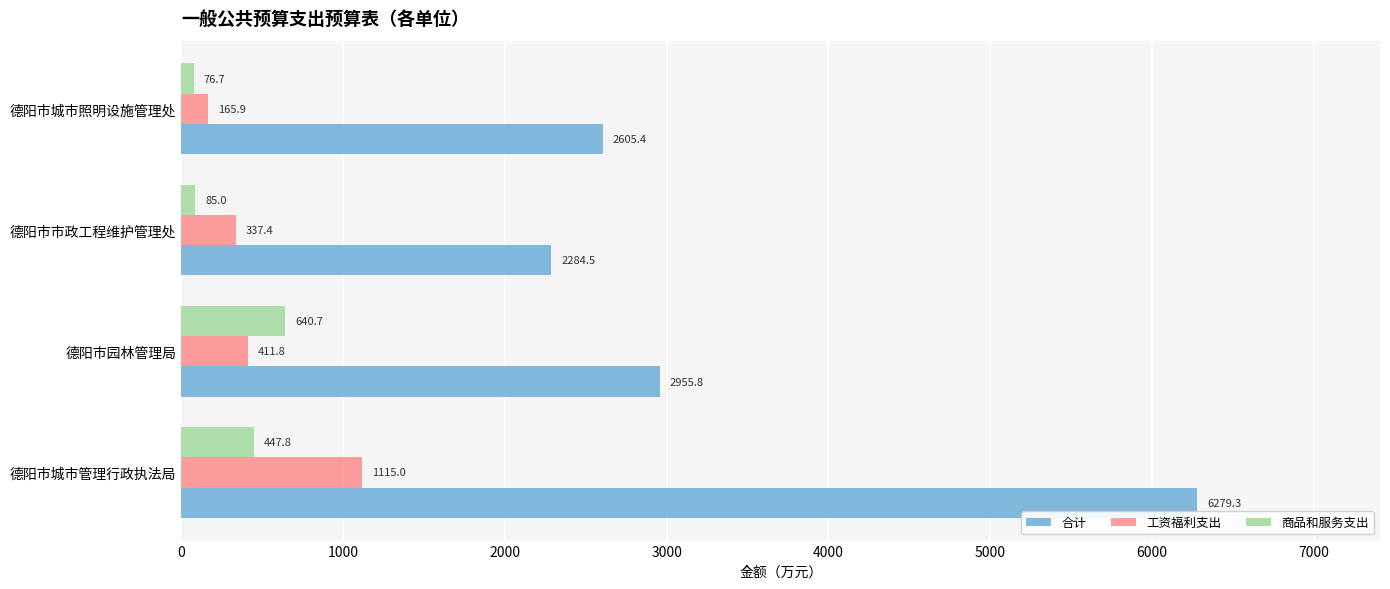

What is the difference between the maximum and minimum values in the 工资福利支出 series?

949.1